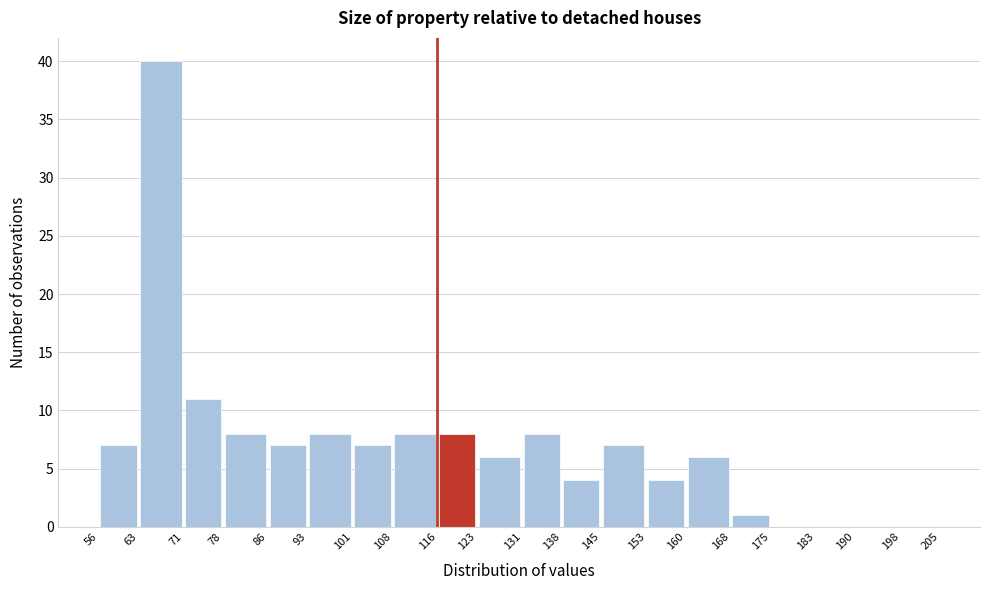

What is the height of the bar covering 116 to 123 on the x-axis? The values are not printed on the chart, so give them approximately, as read against the axis.

8